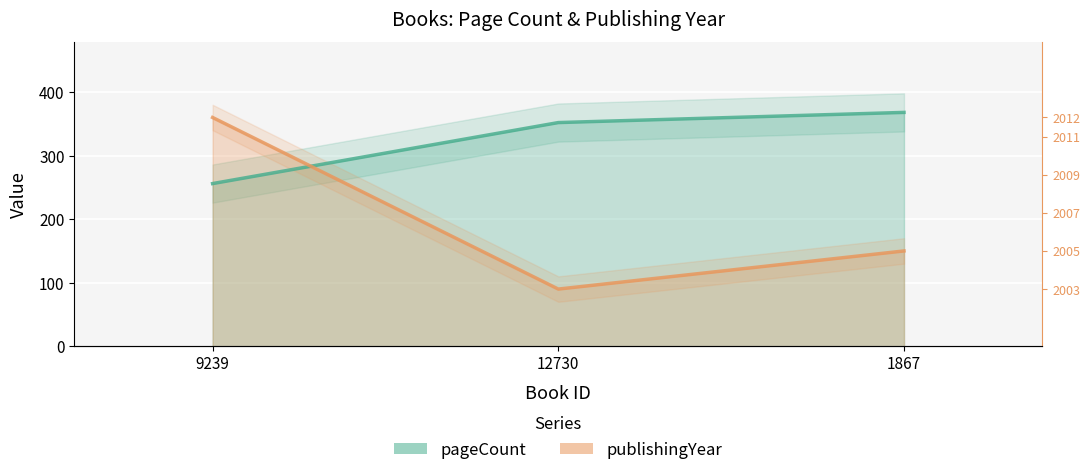

Reading left to right, transcribe all the data shown in this chart.

pageCount: 256	352	368
publishingYear: 360	90	150